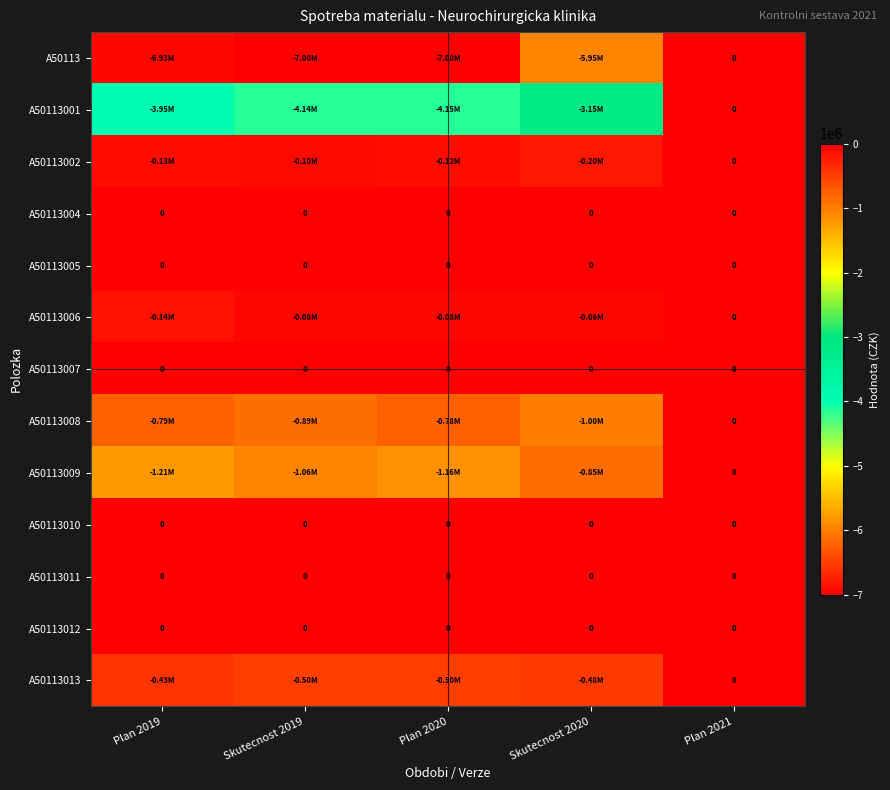

At how many categories does at least one series exceed -286738?

5